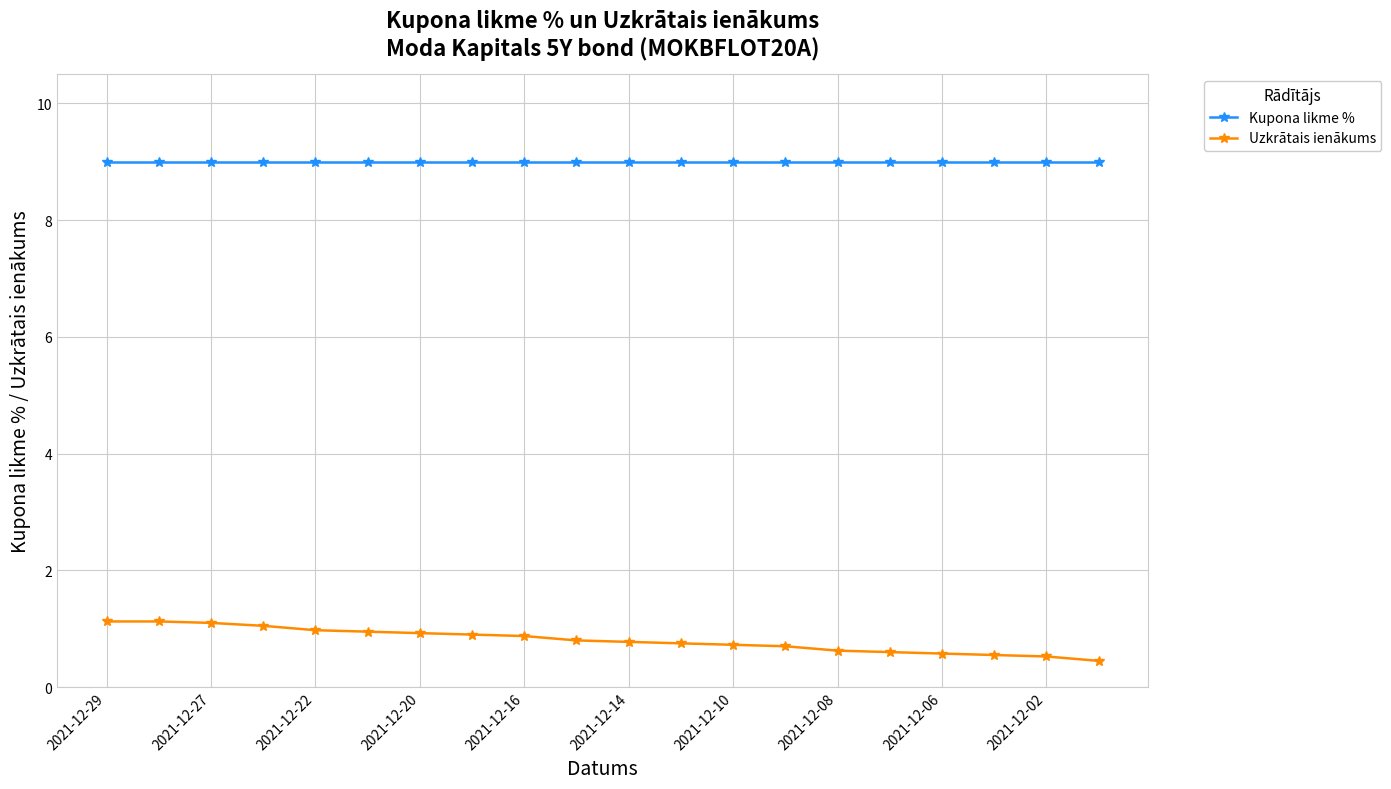

At how many categories does at least one series exceed 3?

20